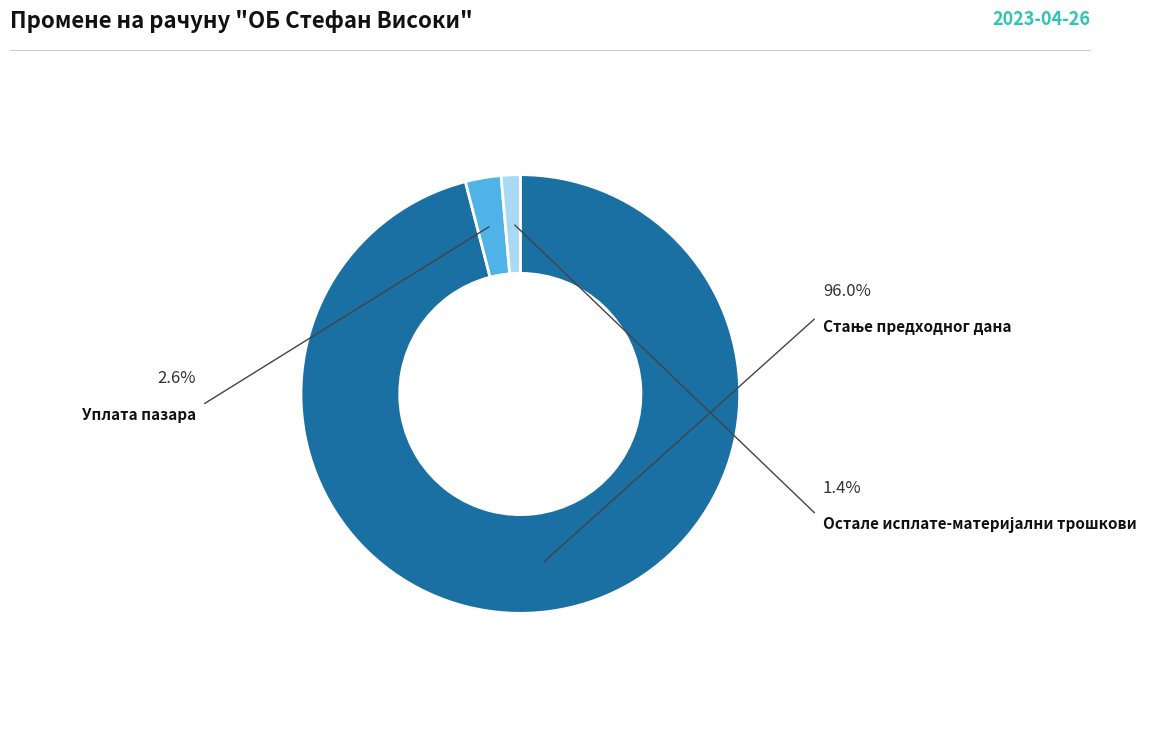

To the nearest percent, what is the combined percentage of Уплата пазара and Стање предходног дана?

99%